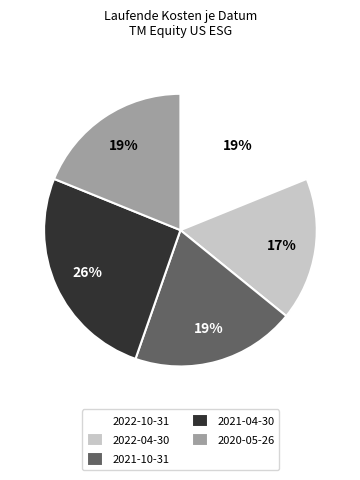

Does any single category account for the majority?

No